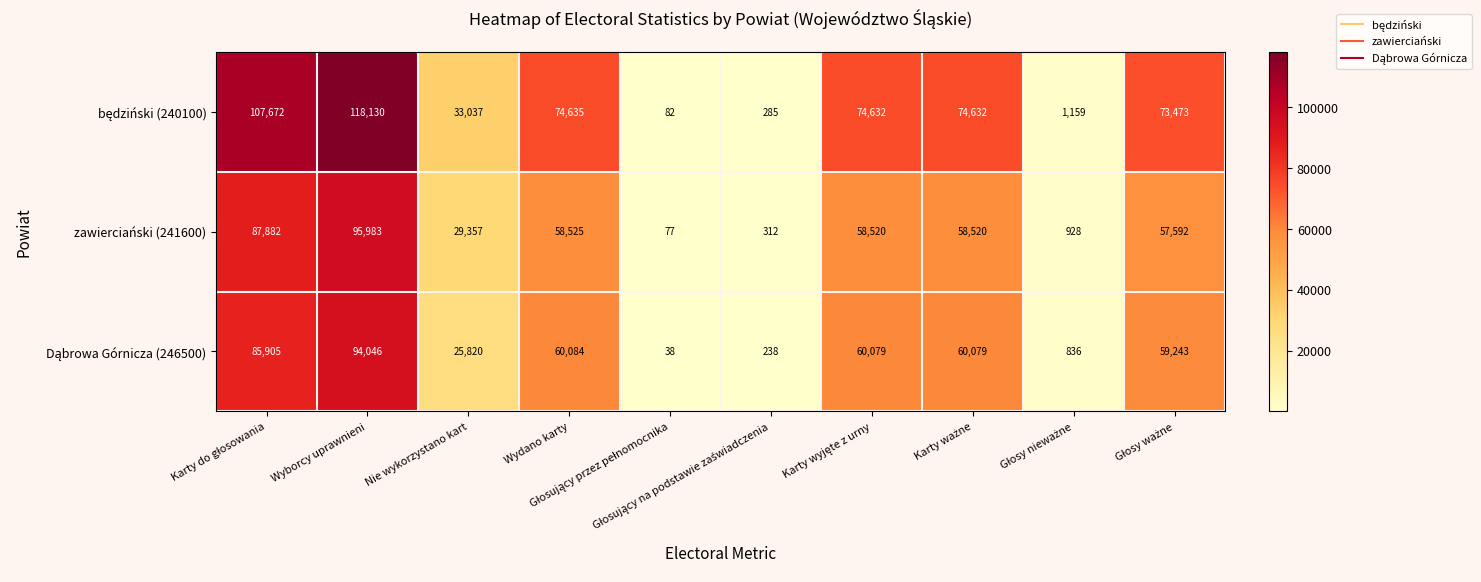

At how many categories does at least one series exceed 1346?

7